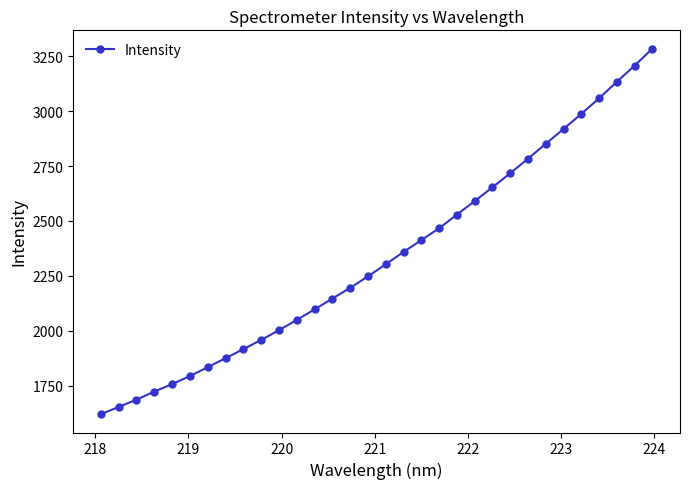

What is the value of the 4th point from the left?

1722.4